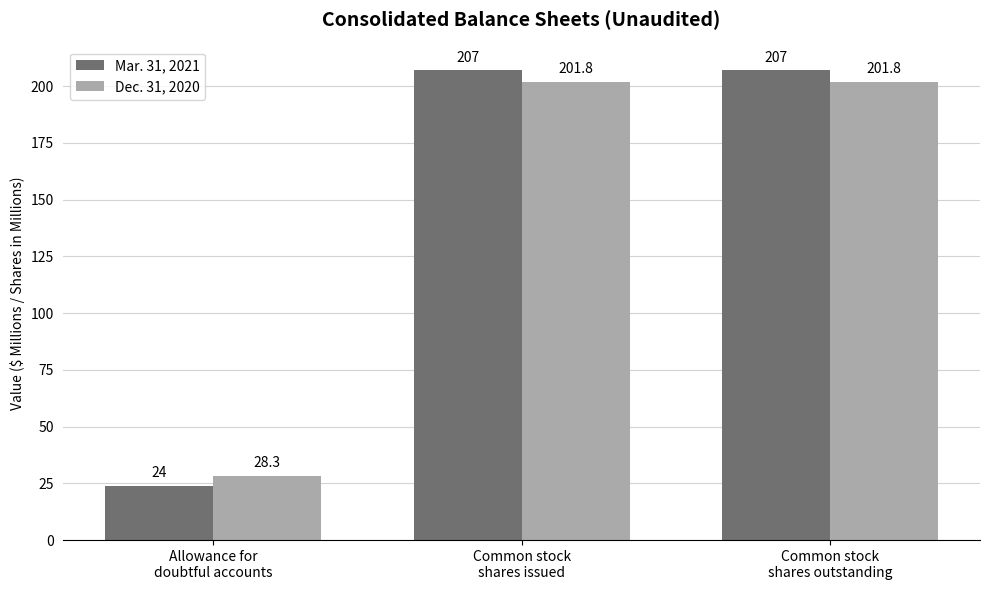

Is the value of Mar. 31, 2021 at Allowance for
doubtful accounts greater than the value of Dec. 31, 2020 at Allowance for
doubtful accounts?

No